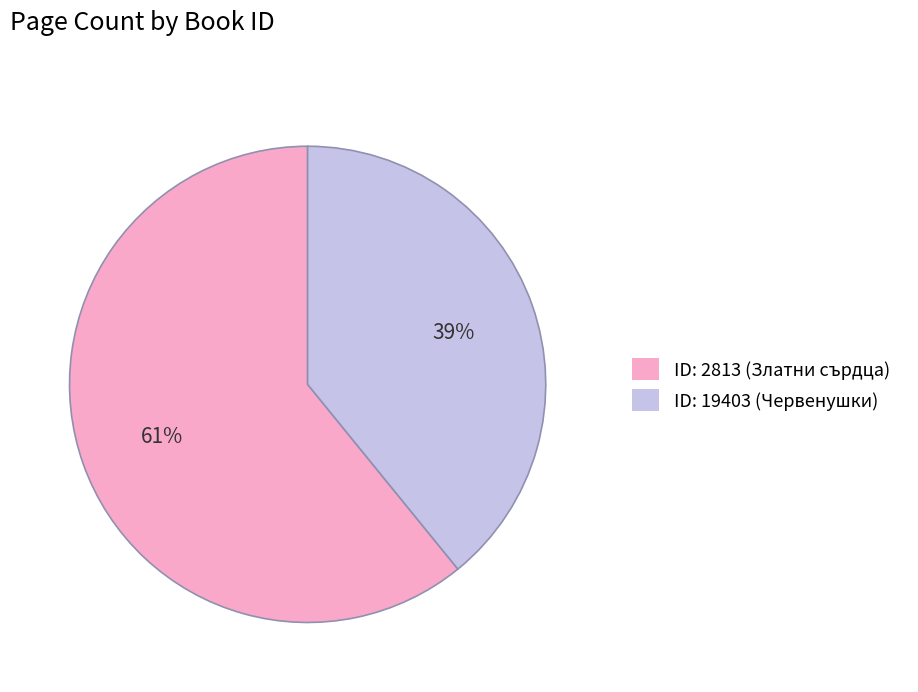

Is the sum of ID: 19403 (Червенушки) and ID: 2813 (Златни сърдца) greater than half?

Yes